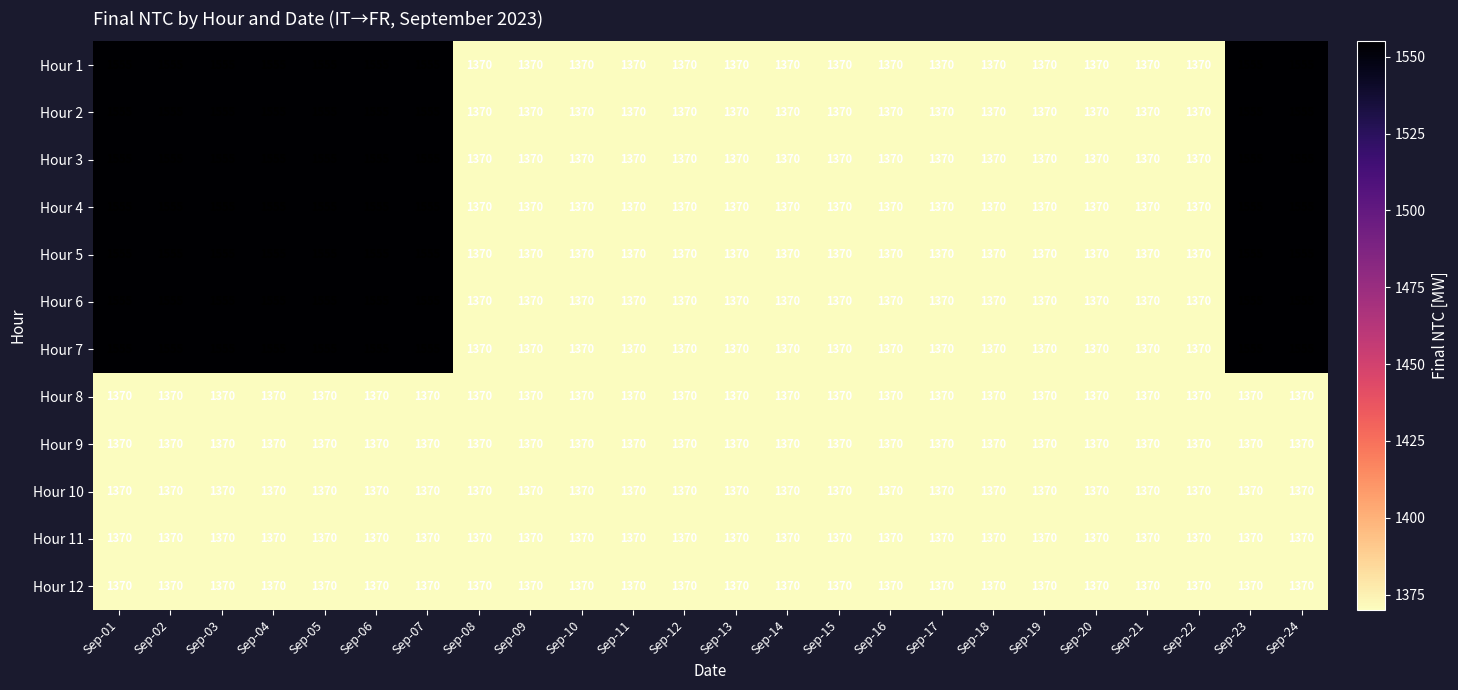

What is the maximum value shown in the chart?

1555